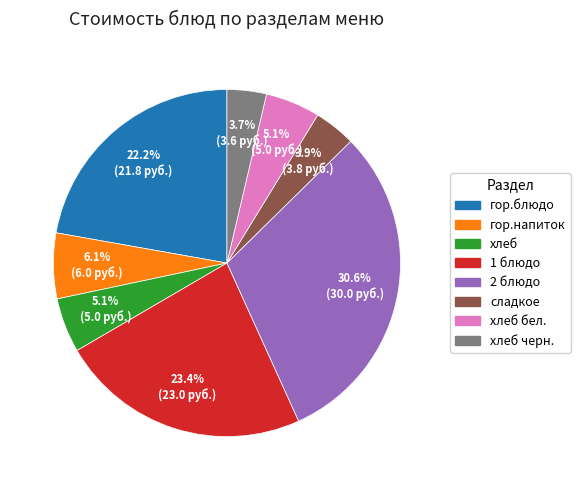

Approximately how many times larger is the value at гор.блюдо compared to сладкое?

5.7